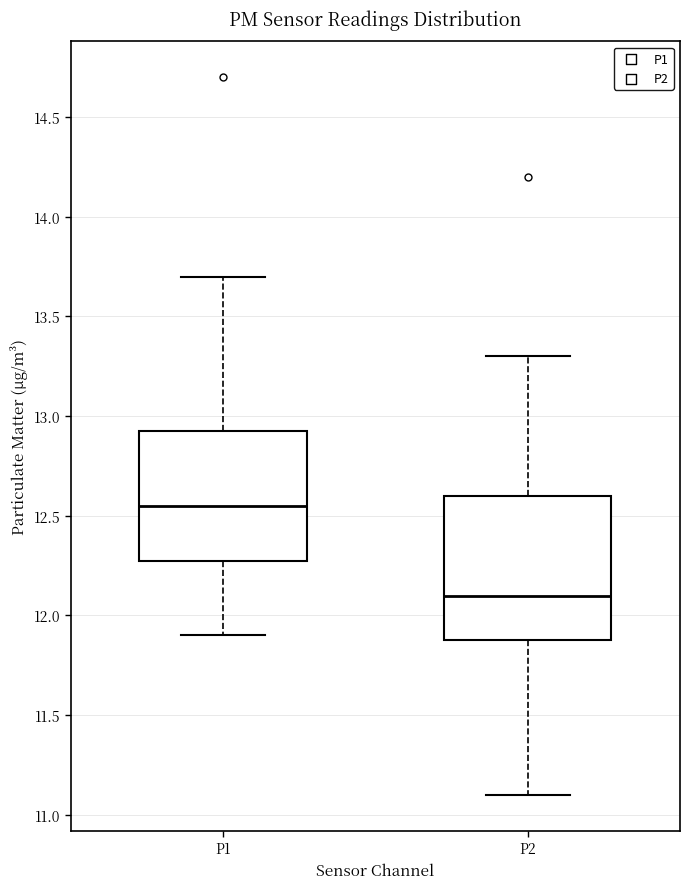

Reading left to right, read every box against the y-axis: the position of its median line, the range the box covers, and the ends of its whiskers. The values are not printed on the chart, so give them approximately, as read against the axis.

P1: median 12.55, box 12.30 to 12.95, whiskers 11.90 to 13.70
P2: median 12.10, box 11.90 to 12.60, whiskers 11.10 to 13.30